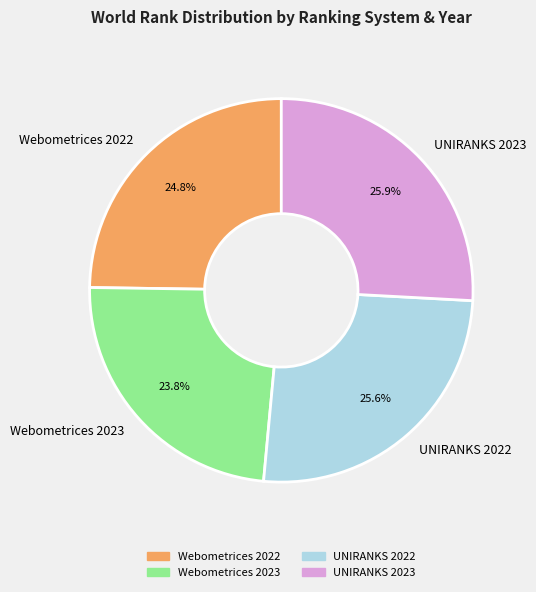

How many slices are in this pie chart?

4